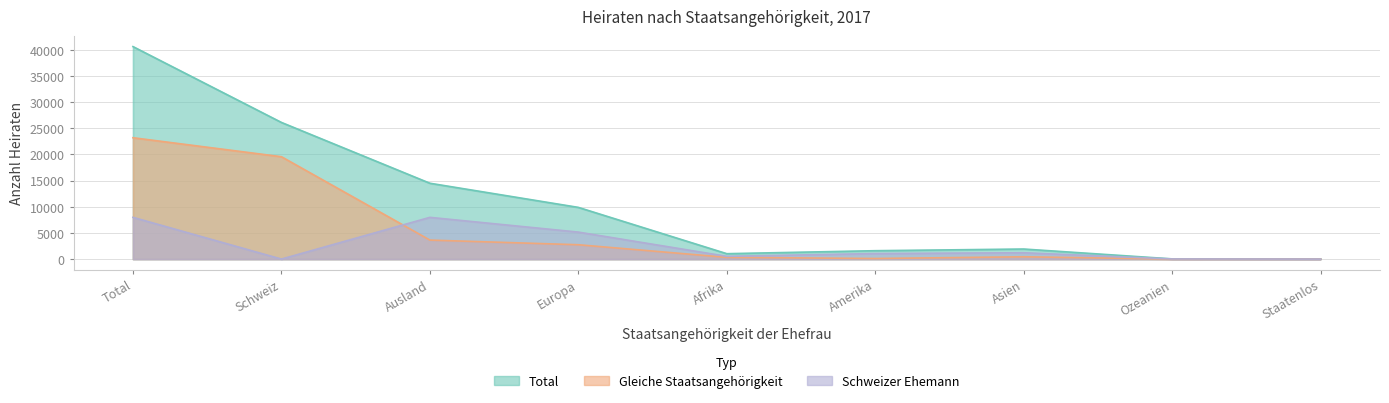

Which label corresponds to the smallest value in the chart?

Ozeanien